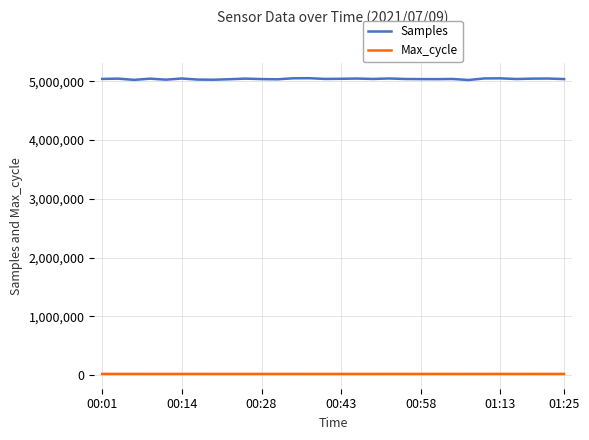

How many lines are shown in the chart?

2